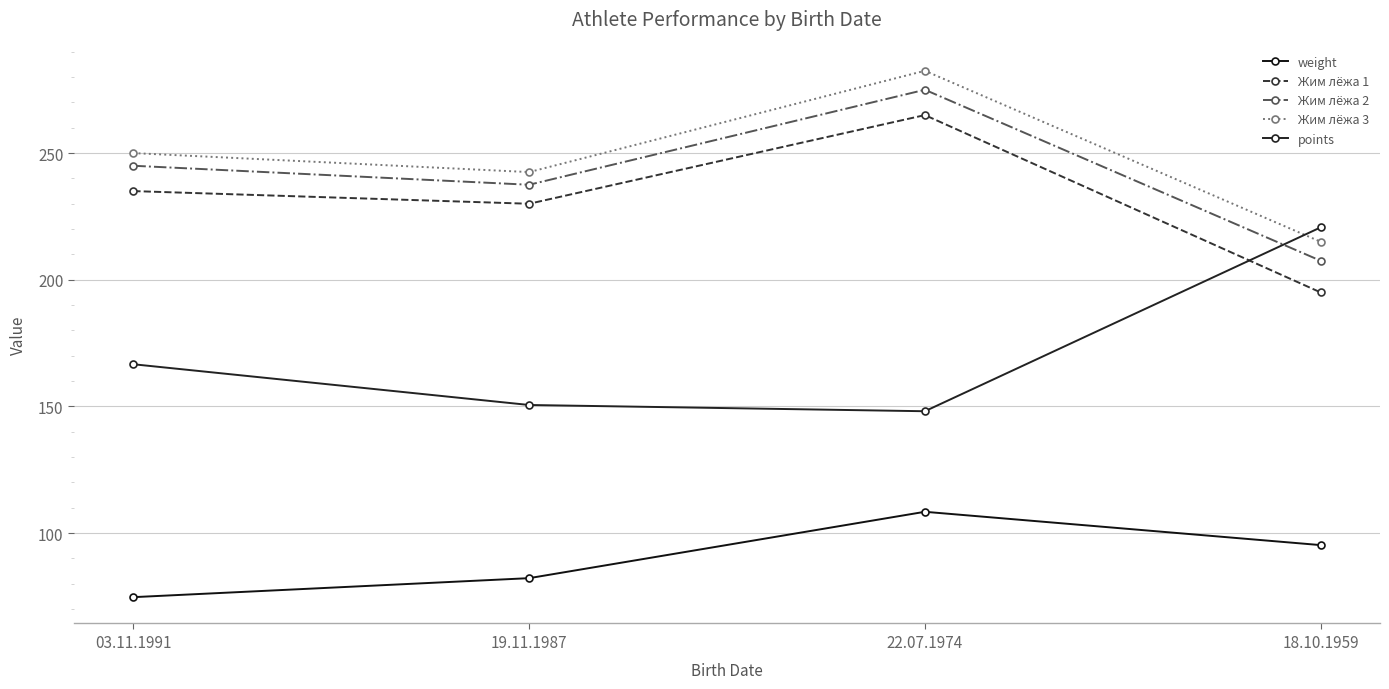

How many times do Жим лёжа 3 and points cross each other?

1